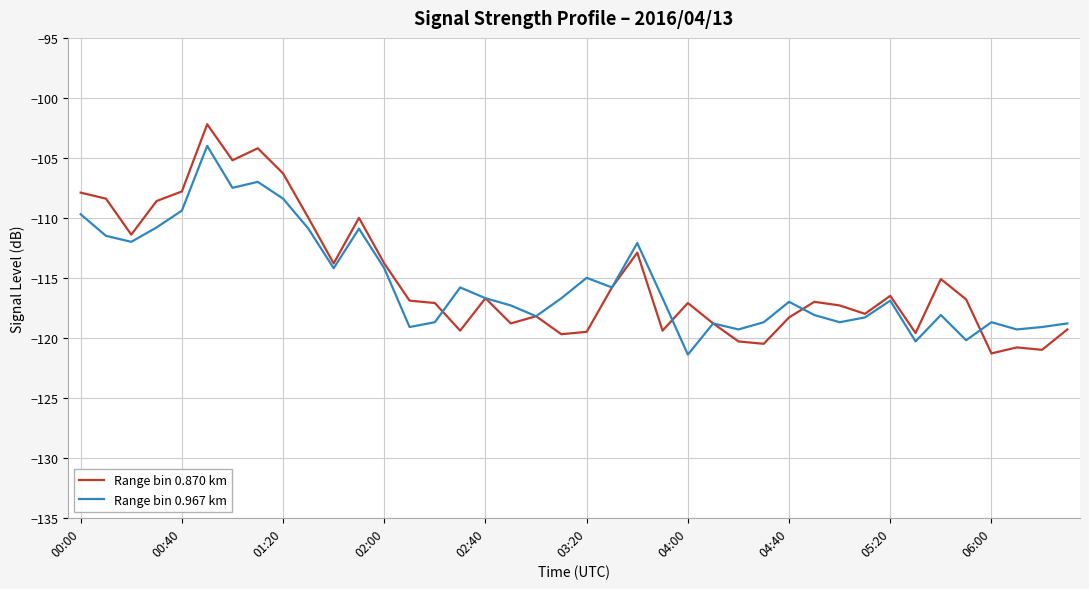

List the series in order of their peak value, lowest first.

Range bin 0.967 km, Range bin 0.870 km